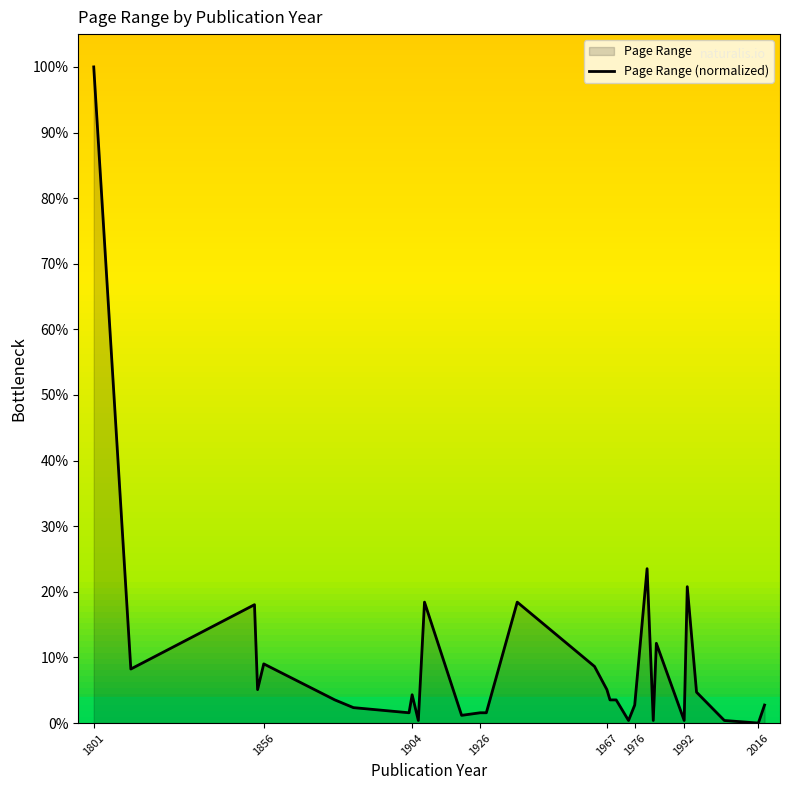

How many data points are less than 3?

13